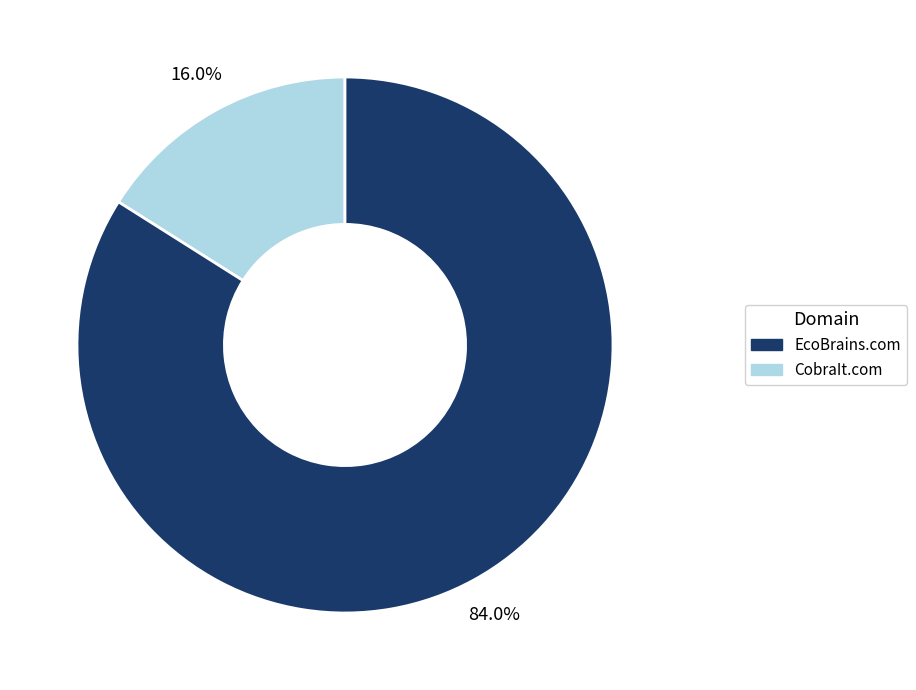

To the nearest percent, what is the difference between the CobraIt.com and EcoBrains.com slice percentages?

68%